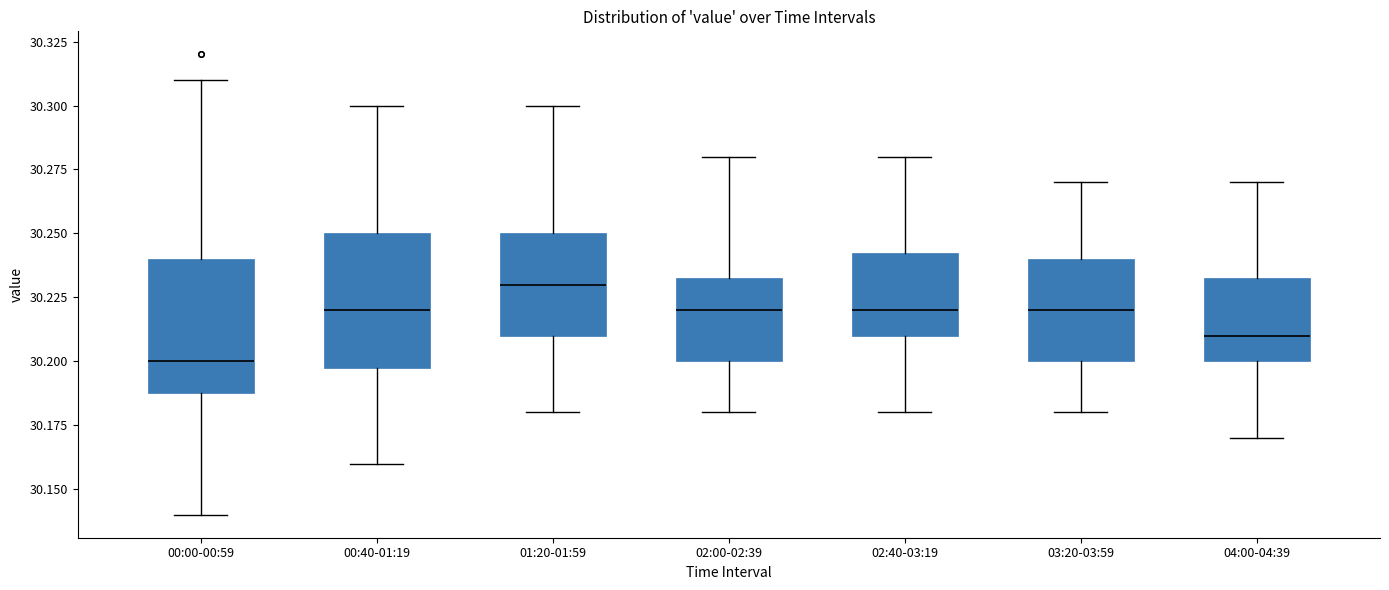

Where does the upper whisker of the box for 00:00-00:59 end on the y-axis? The values are not printed on the chart, so give them approximately, as read against the axis.

30.310